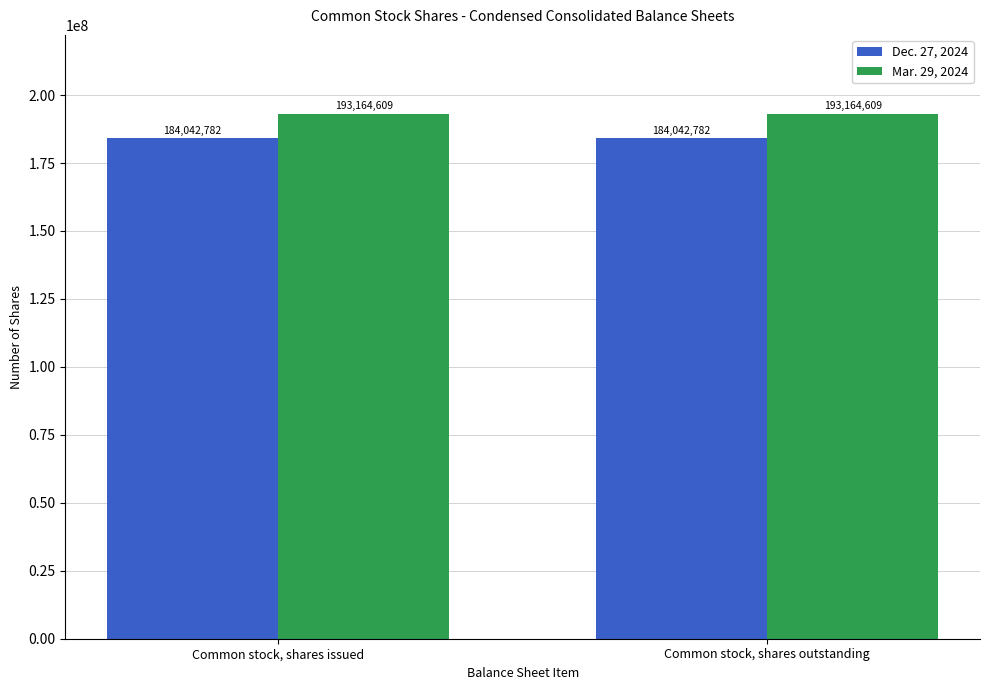

What is the spread (max minus min) of values at Common stock, shares outstanding?

9121827